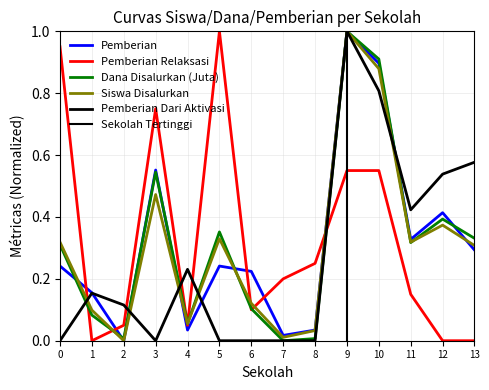

Which series has the largest total across all categories?

Pemberian Relaksasi